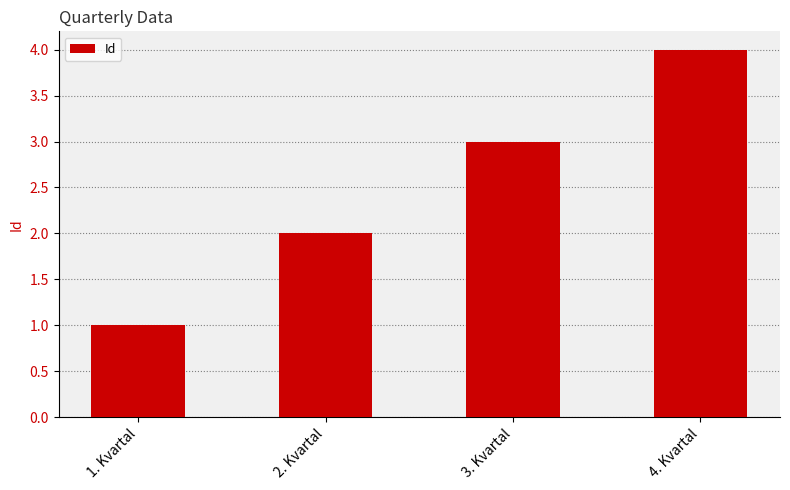

The value at 2. Kvartal is 3. True or false?

False